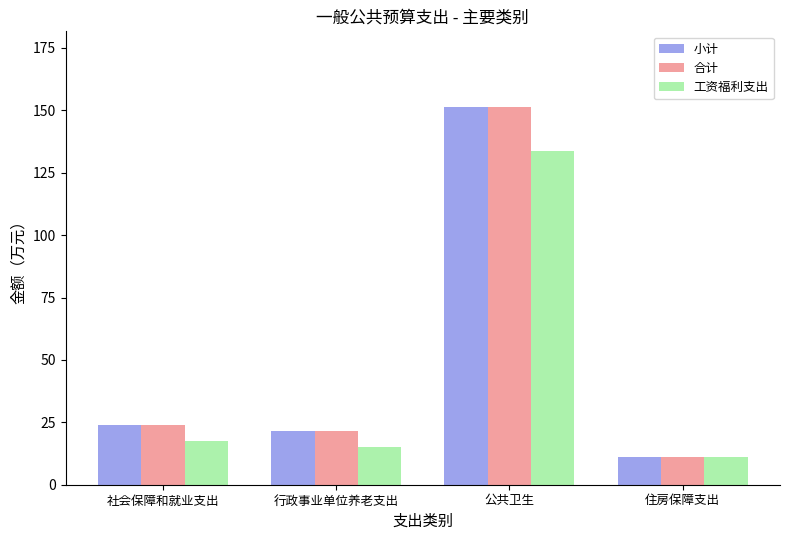

What is the approximate value of 合计 at 行政事业单位养老支出?

21.5